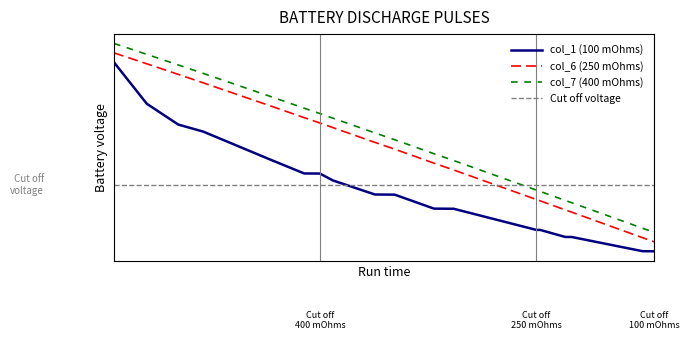

What is the difference between the maximum and second lowest values in the col_1 series?

1.0